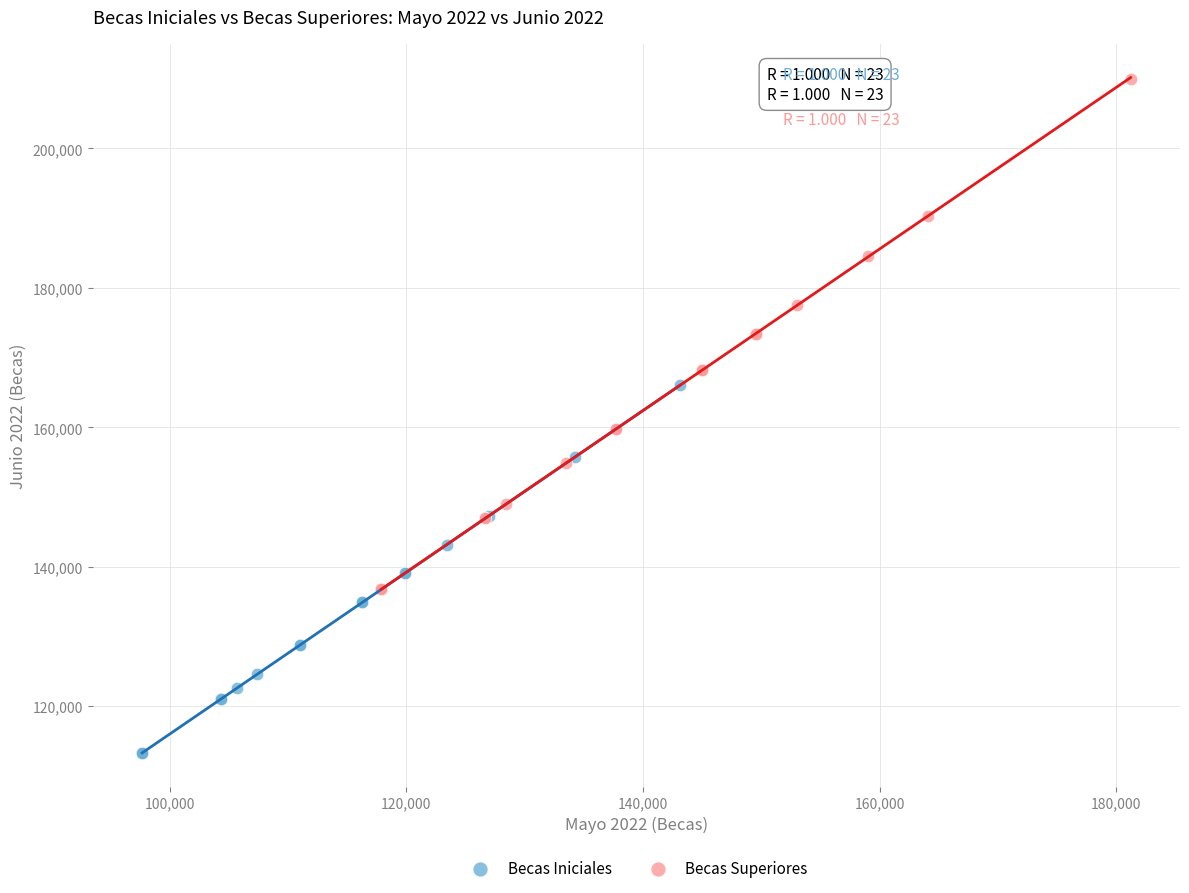

What are all the series names shown in the legend?

Becas Iniciales, Becas Superiores